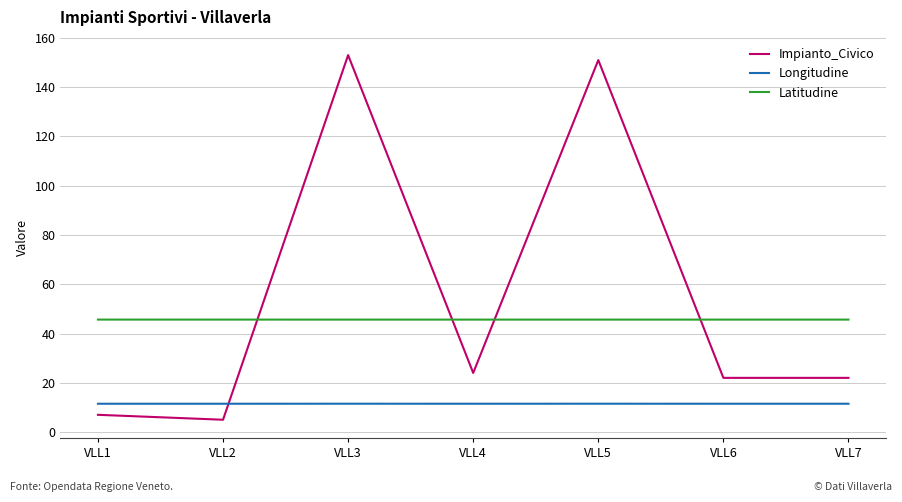

Which label corresponds to the largest value in the chart?

VLL3